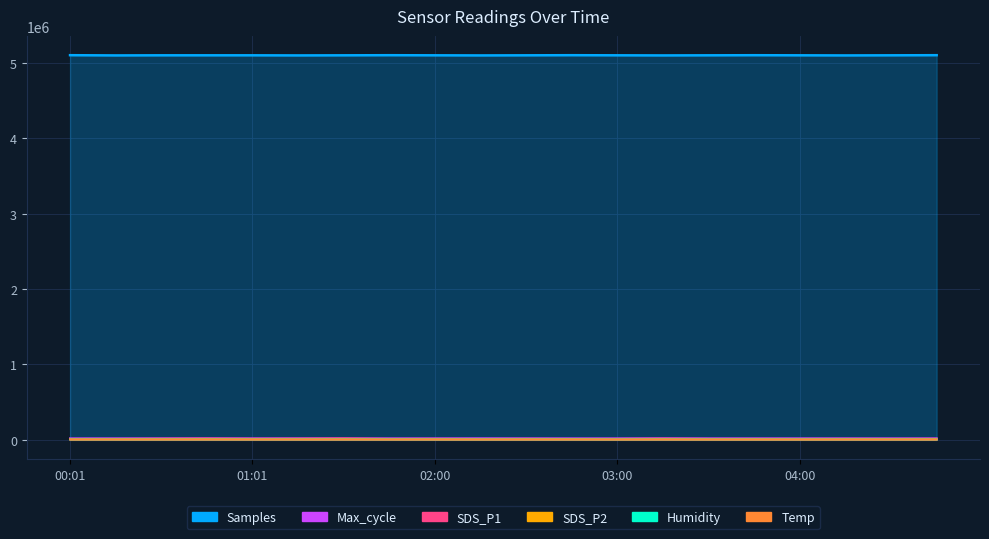

List the series in order of their peak value, lowest first.

Temp, Humidity, SDS_P2, Max_cycle, SDS_P1, Samples